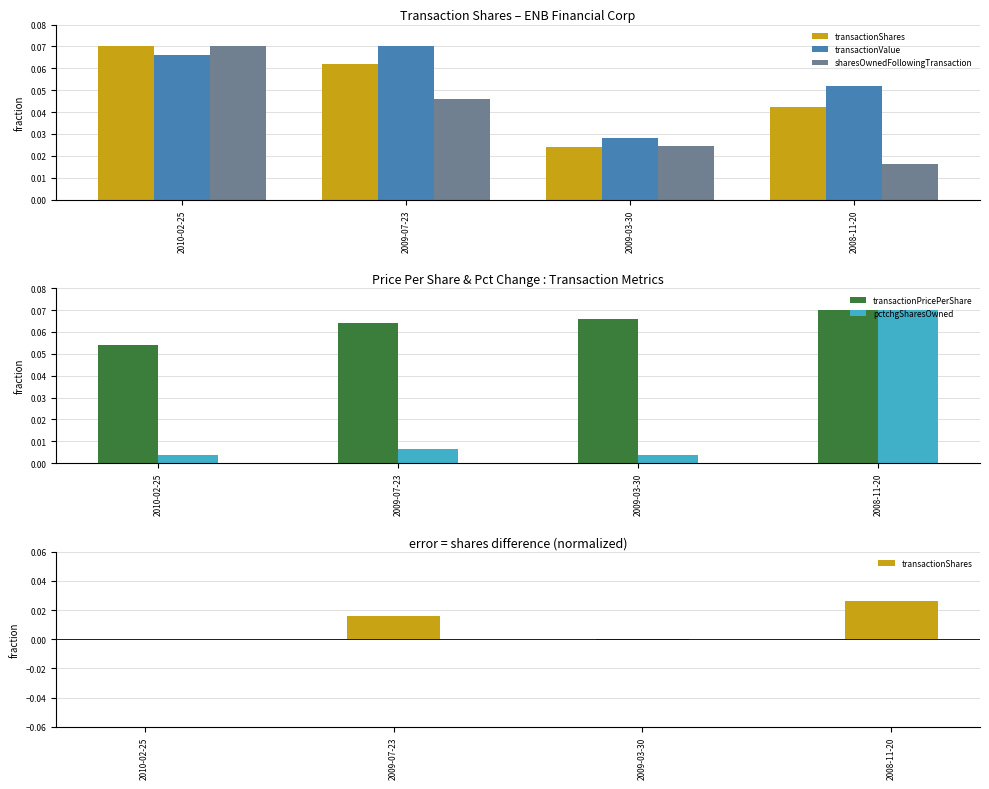

Rank the series by their maximum value, from lowest to highest.

transactionShares, transactionValue, sharesOwnedFollowingTransaction, transactionPricePerShare, pctchgSharesOwned